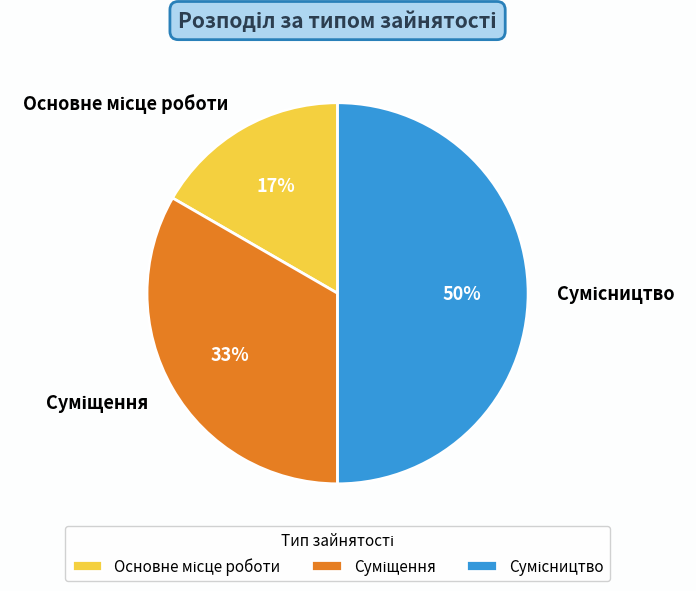

To the nearest percent, what is the difference between the largest and smallest slice percentages?

33%